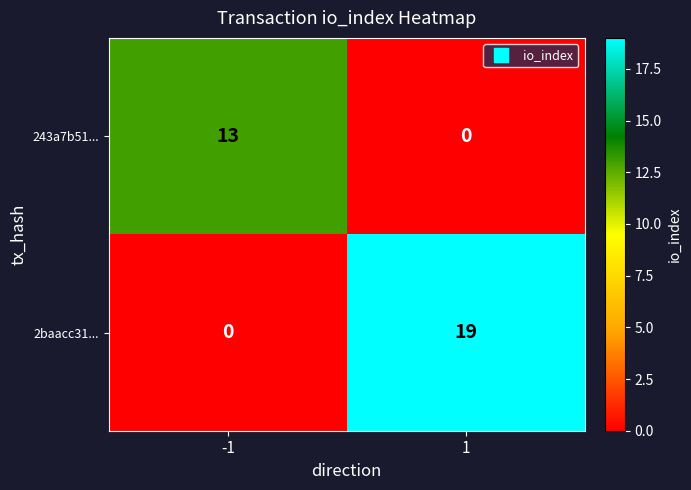

Reading left to right, what are all the values shown in this chart?

243a7b51...: -1=13	1=0
2baacc31...: -1=0	1=19